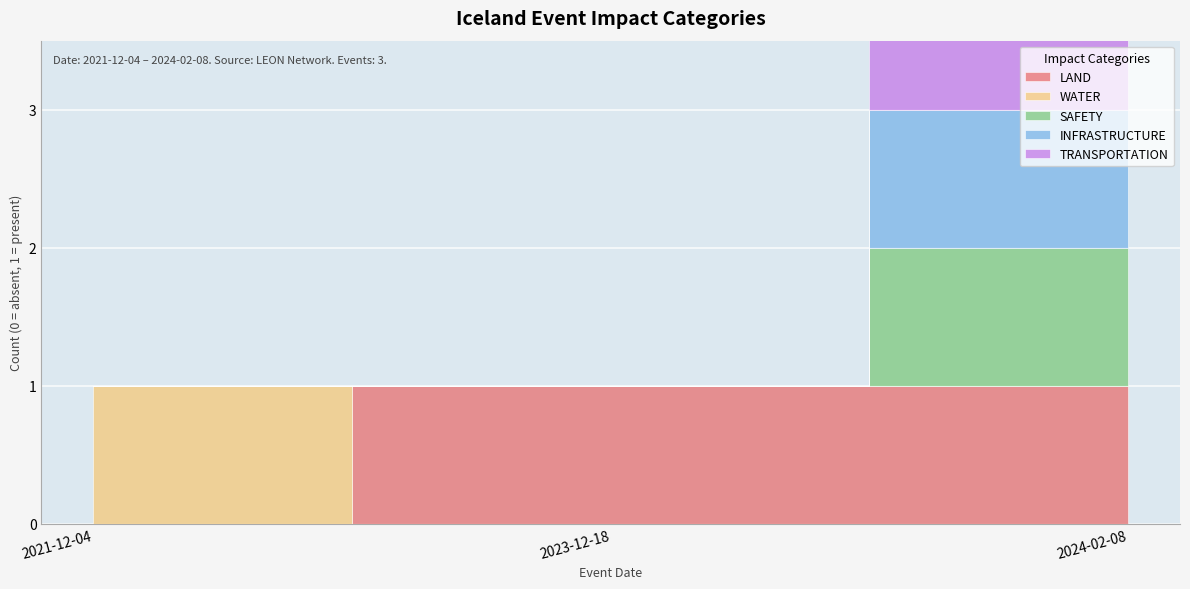

Rank the series at 2023-12-18 from highest to lowest value.

LAND, WATER, SAFETY, INFRASTRUCTURE, TRANSPORTATION